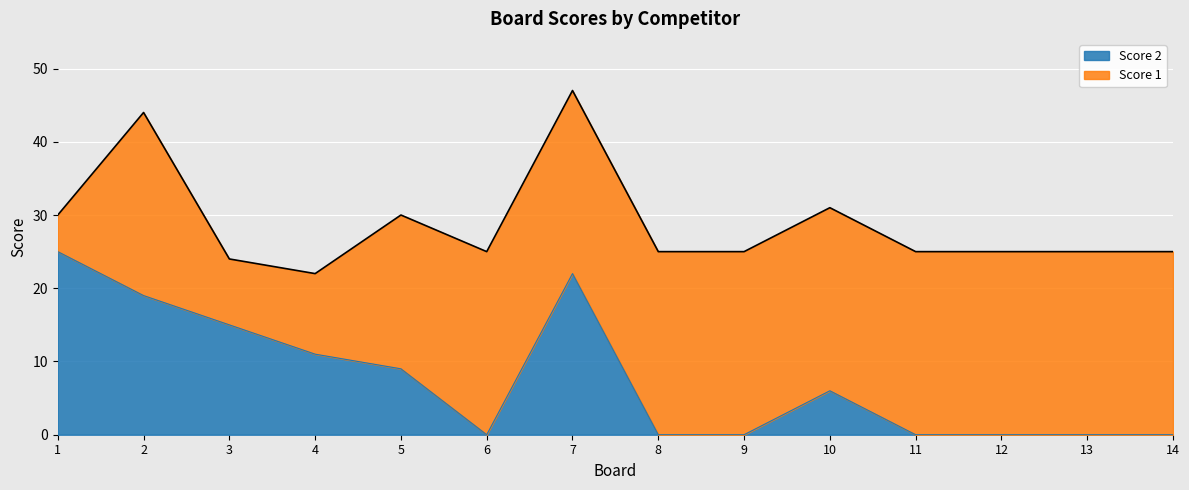

What is the average value?

8